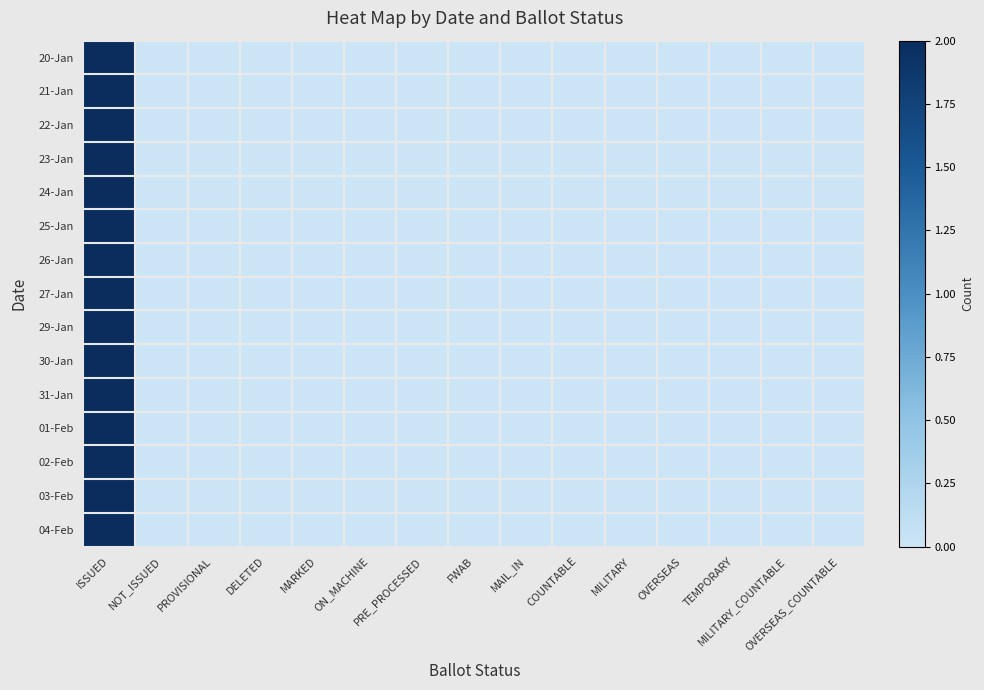

Reading left to right, transcribe all the data shown in this chart.

20-Jan: ISSUED=2	NOT_ISSUED=0	PROVISIONAL=0	DELETED=0	MARKED=0	ON_MACHINE=0	PRE_PROCESSED=0	FWAB=0	MAIL_IN=0	COUNTABLE=0	MILITARY=0	OVERSEAS=0	TEMPORARY=0	MILITARY_COUNTABLE=0	OVERSEAS_COUNTABLE=0
21-Jan: ISSUED=2	NOT_ISSUED=0	PROVISIONAL=0	DELETED=0	MARKED=0	ON_MACHINE=0	PRE_PROCESSED=0	FWAB=0	MAIL_IN=0	COUNTABLE=0	MILITARY=0	OVERSEAS=0	TEMPORARY=0	MILITARY_COUNTABLE=0	OVERSEAS_COUNTABLE=0
22-Jan: ISSUED=2	NOT_ISSUED=0	PROVISIONAL=0	DELETED=0	MARKED=0	ON_MACHINE=0	PRE_PROCESSED=0	FWAB=0	MAIL_IN=0	COUNTABLE=0	MILITARY=0	OVERSEAS=0	TEMPORARY=0	MILITARY_COUNTABLE=0	OVERSEAS_COUNTABLE=0
23-Jan: ISSUED=2	NOT_ISSUED=0	PROVISIONAL=0	DELETED=0	MARKED=0	ON_MACHINE=0	PRE_PROCESSED=0	FWAB=0	MAIL_IN=0	COUNTABLE=0	MILITARY=0	OVERSEAS=0	TEMPORARY=0	MILITARY_COUNTABLE=0	OVERSEAS_COUNTABLE=0
24-Jan: ISSUED=2	NOT_ISSUED=0	PROVISIONAL=0	DELETED=0	MARKED=0	ON_MACHINE=0	PRE_PROCESSED=0	FWAB=0	MAIL_IN=0	COUNTABLE=0	MILITARY=0	OVERSEAS=0	TEMPORARY=0	MILITARY_COUNTABLE=0	OVERSEAS_COUNTABLE=0
25-Jan: ISSUED=2	NOT_ISSUED=0	PROVISIONAL=0	DELETED=0	MARKED=0	ON_MACHINE=0	PRE_PROCESSED=0	FWAB=0	MAIL_IN=0	COUNTABLE=0	MILITARY=0	OVERSEAS=0	TEMPORARY=0	MILITARY_COUNTABLE=0	OVERSEAS_COUNTABLE=0
26-Jan: ISSUED=2	NOT_ISSUED=0	PROVISIONAL=0	DELETED=0	MARKED=0	ON_MACHINE=0	PRE_PROCESSED=0	FWAB=0	MAIL_IN=0	COUNTABLE=0	MILITARY=0	OVERSEAS=0	TEMPORARY=0	MILITARY_COUNTABLE=0	OVERSEAS_COUNTABLE=0
27-Jan: ISSUED=2	NOT_ISSUED=0	PROVISIONAL=0	DELETED=0	MARKED=0	ON_MACHINE=0	PRE_PROCESSED=0	FWAB=0	MAIL_IN=0	COUNTABLE=0	MILITARY=0	OVERSEAS=0	TEMPORARY=0	MILITARY_COUNTABLE=0	OVERSEAS_COUNTABLE=0
29-Jan: ISSUED=2	NOT_ISSUED=0	PROVISIONAL=0	DELETED=0	MARKED=0	ON_MACHINE=0	PRE_PROCESSED=0	FWAB=0	MAIL_IN=0	COUNTABLE=0	MILITARY=0	OVERSEAS=0	TEMPORARY=0	MILITARY_COUNTABLE=0	OVERSEAS_COUNTABLE=0
30-Jan: ISSUED=2	NOT_ISSUED=0	PROVISIONAL=0	DELETED=0	MARKED=0	ON_MACHINE=0	PRE_PROCESSED=0	FWAB=0	MAIL_IN=0	COUNTABLE=0	MILITARY=0	OVERSEAS=0	TEMPORARY=0	MILITARY_COUNTABLE=0	OVERSEAS_COUNTABLE=0
31-Jan: ISSUED=2	NOT_ISSUED=0	PROVISIONAL=0	DELETED=0	MARKED=0	ON_MACHINE=0	PRE_PROCESSED=0	FWAB=0	MAIL_IN=0	COUNTABLE=0	MILITARY=0	OVERSEAS=0	TEMPORARY=0	MILITARY_COUNTABLE=0	OVERSEAS_COUNTABLE=0
01-Feb: ISSUED=2	NOT_ISSUED=0	PROVISIONAL=0	DELETED=0	MARKED=0	ON_MACHINE=0	PRE_PROCESSED=0	FWAB=0	MAIL_IN=0	COUNTABLE=0	MILITARY=0	OVERSEAS=0	TEMPORARY=0	MILITARY_COUNTABLE=0	OVERSEAS_COUNTABLE=0
02-Feb: ISSUED=2	NOT_ISSUED=0	PROVISIONAL=0	DELETED=0	MARKED=0	ON_MACHINE=0	PRE_PROCESSED=0	FWAB=0	MAIL_IN=0	COUNTABLE=0	MILITARY=0	OVERSEAS=0	TEMPORARY=0	MILITARY_COUNTABLE=0	OVERSEAS_COUNTABLE=0
03-Feb: ISSUED=2	NOT_ISSUED=0	PROVISIONAL=0	DELETED=0	MARKED=0	ON_MACHINE=0	PRE_PROCESSED=0	FWAB=0	MAIL_IN=0	COUNTABLE=0	MILITARY=0	OVERSEAS=0	TEMPORARY=0	MILITARY_COUNTABLE=0	OVERSEAS_COUNTABLE=0
04-Feb: ISSUED=2	NOT_ISSUED=0	PROVISIONAL=0	DELETED=0	MARKED=0	ON_MACHINE=0	PRE_PROCESSED=0	FWAB=0	MAIL_IN=0	COUNTABLE=0	MILITARY=0	OVERSEAS=0	TEMPORARY=0	MILITARY_COUNTABLE=0	OVERSEAS_COUNTABLE=0